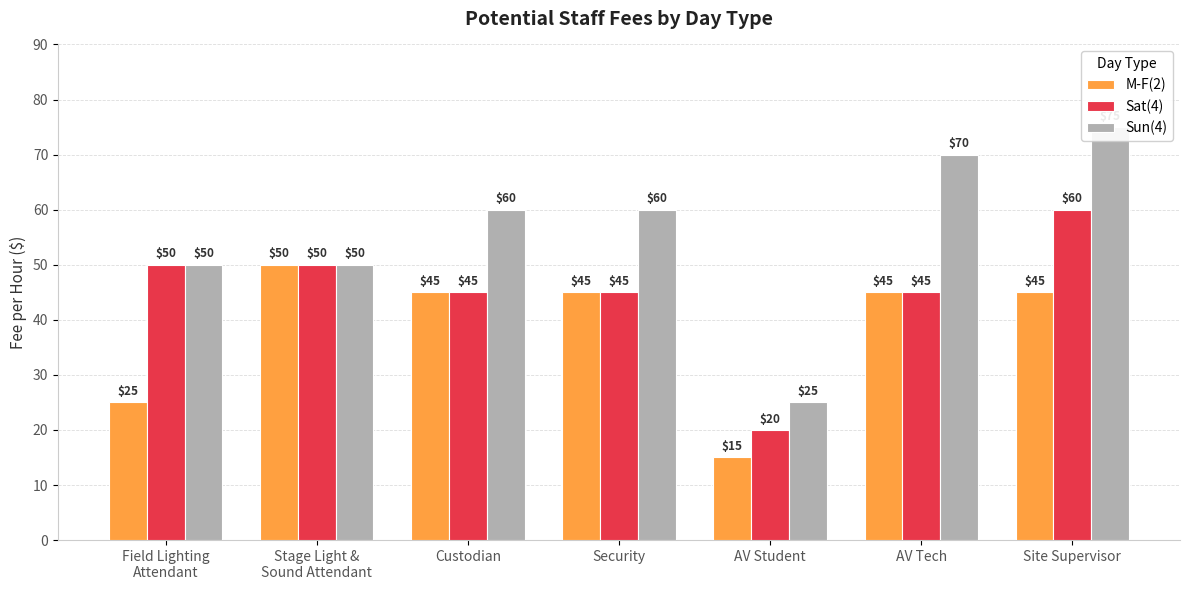

What is the difference between the maximum and minimum values in the Sat(4) series?

40